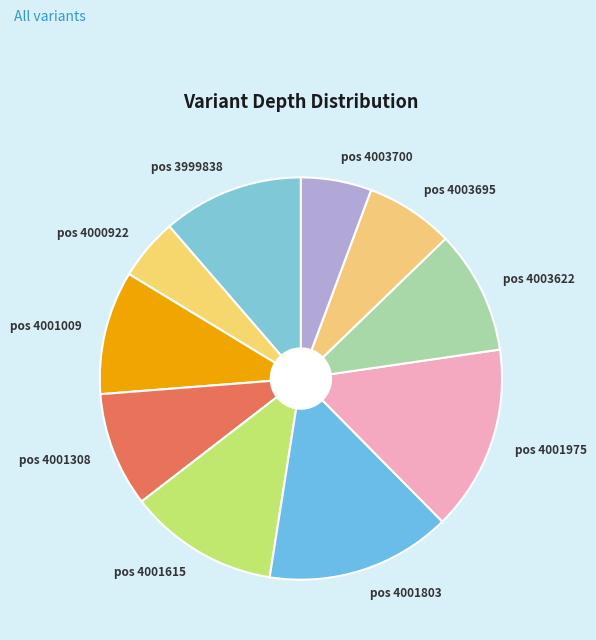

Approximately how many times larger is the value at pos 4003695 compared to pos 4001975?

0.5